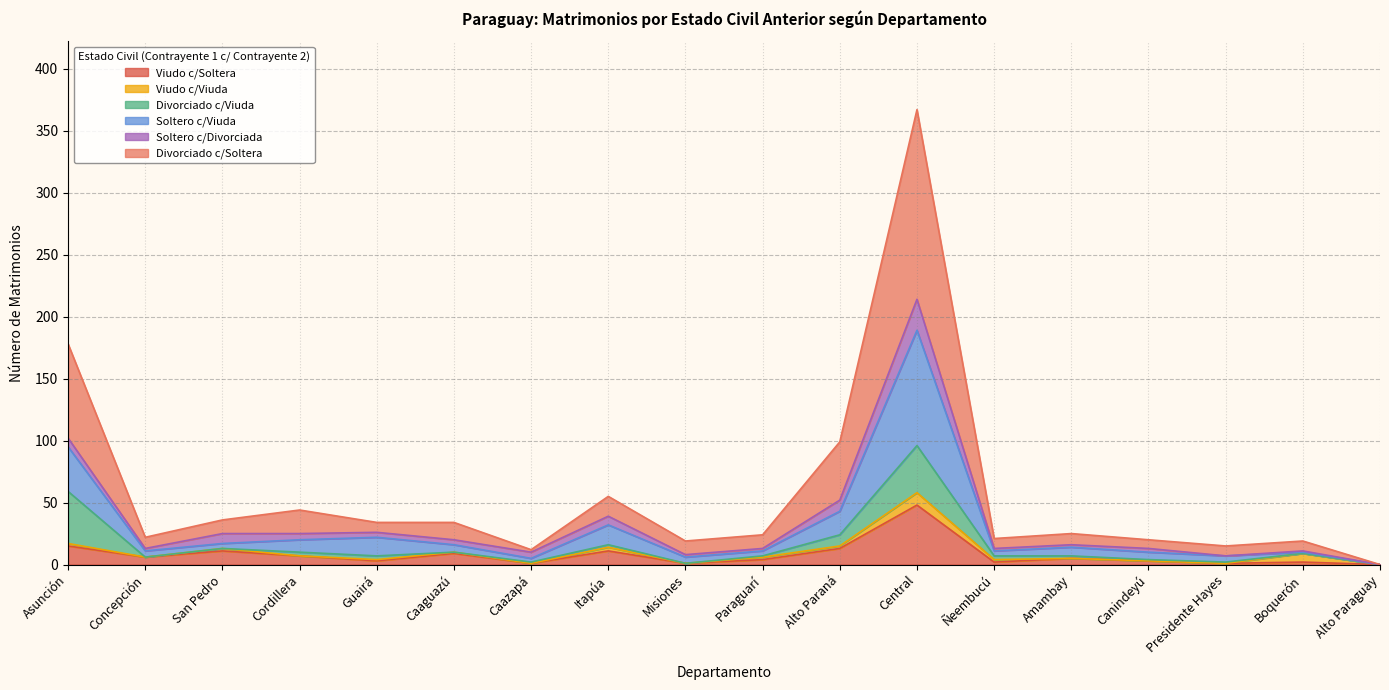

What position from the left is Canindeyú?

15